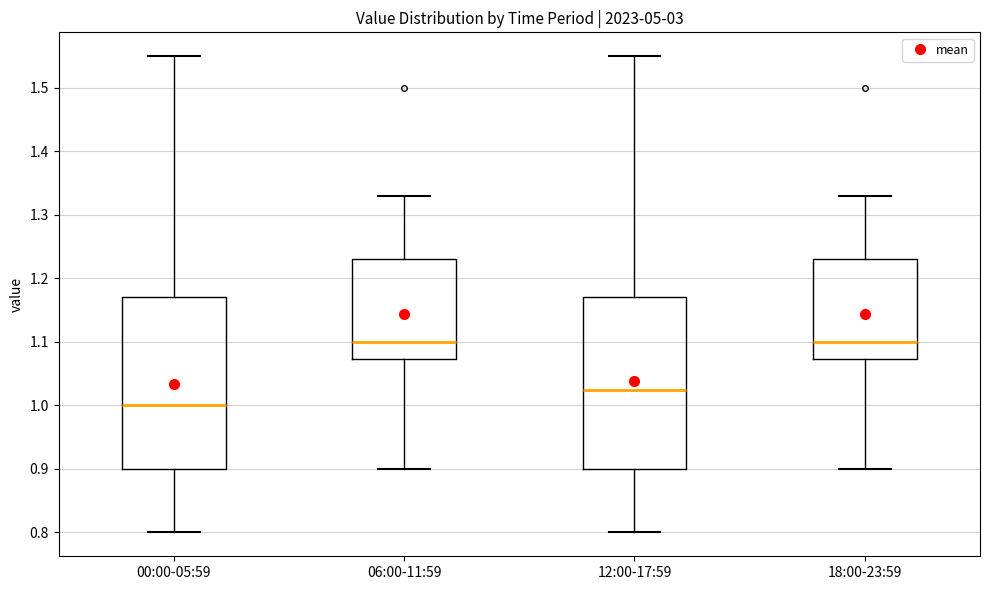

Which box has the lowest median line?

00:00-05:59